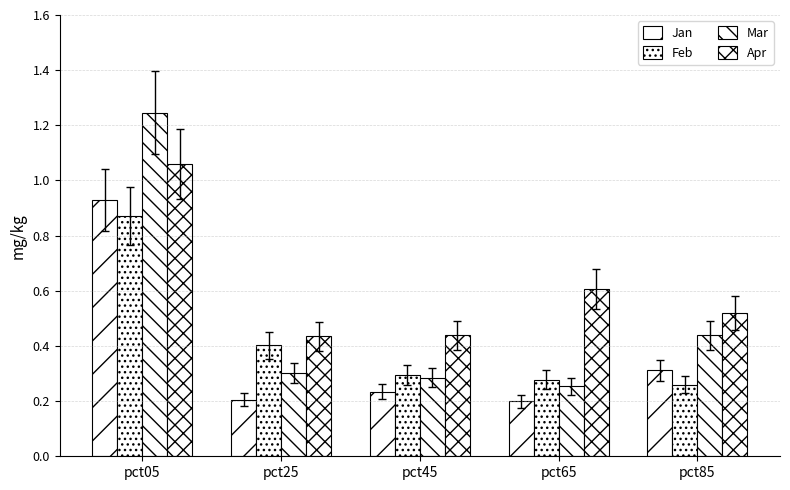

How many bars are there in total?

20